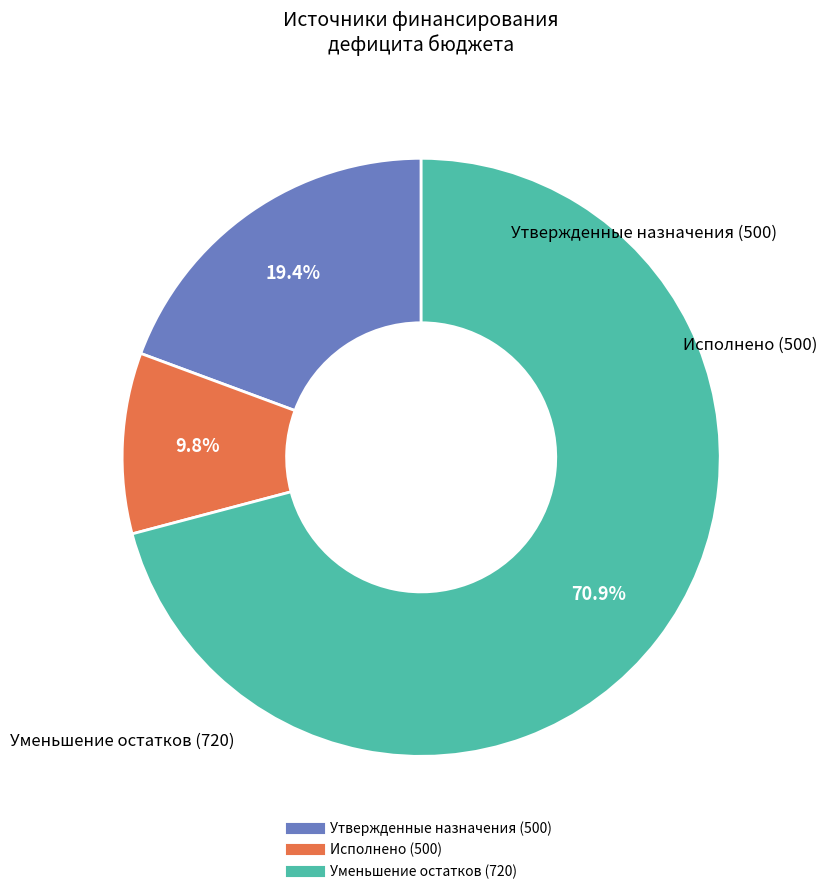

To the nearest percent, what portion does Исполнено (500) represent?

10%